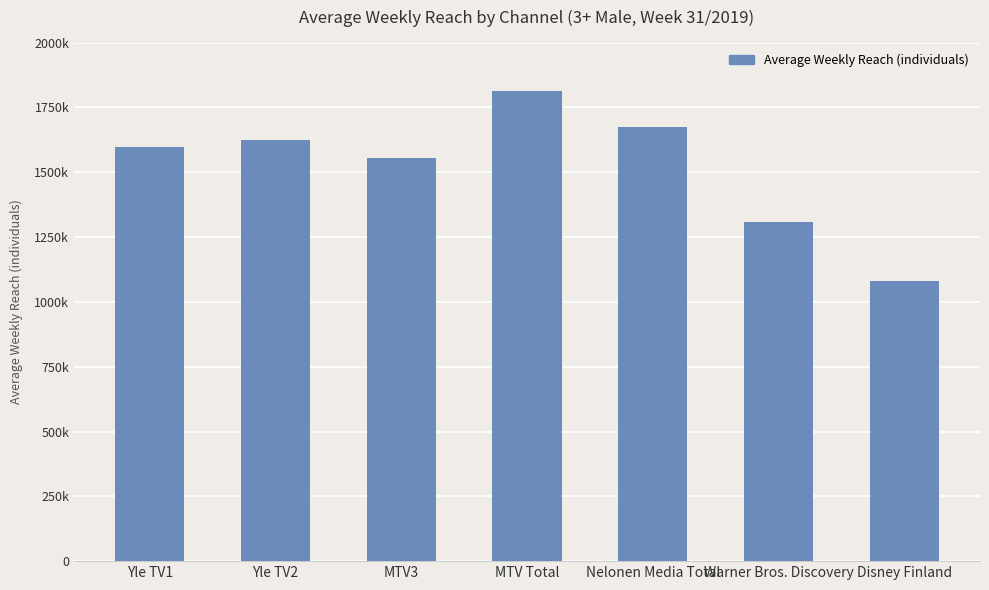

Does the chart contain any negative values?

No